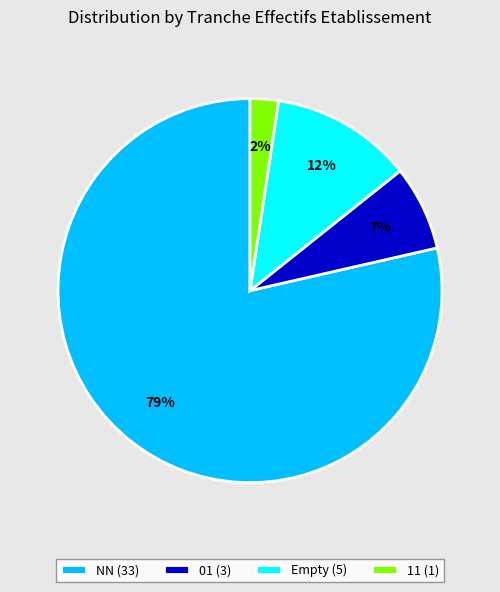

To the nearest percent, what portion does 01 (3) represent?

7%